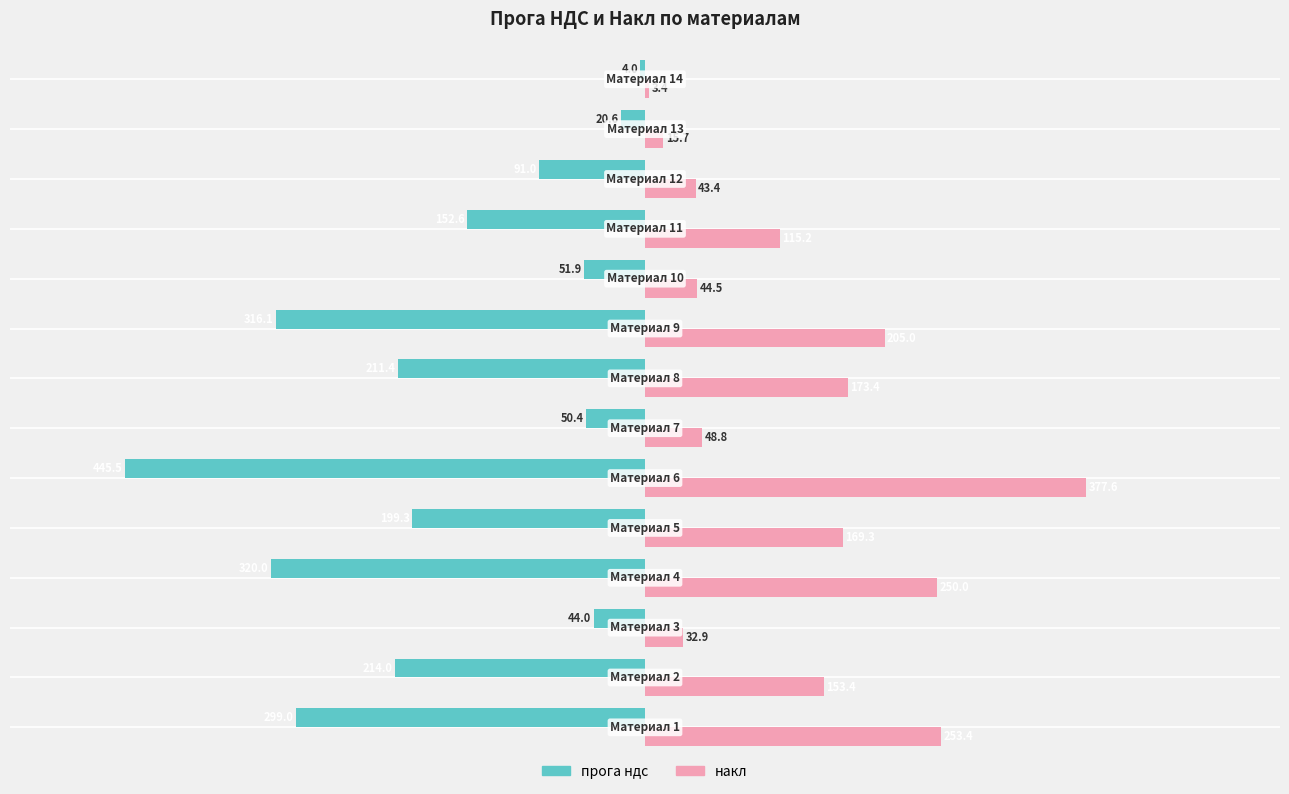

What is the average value of the накл series?

134.7